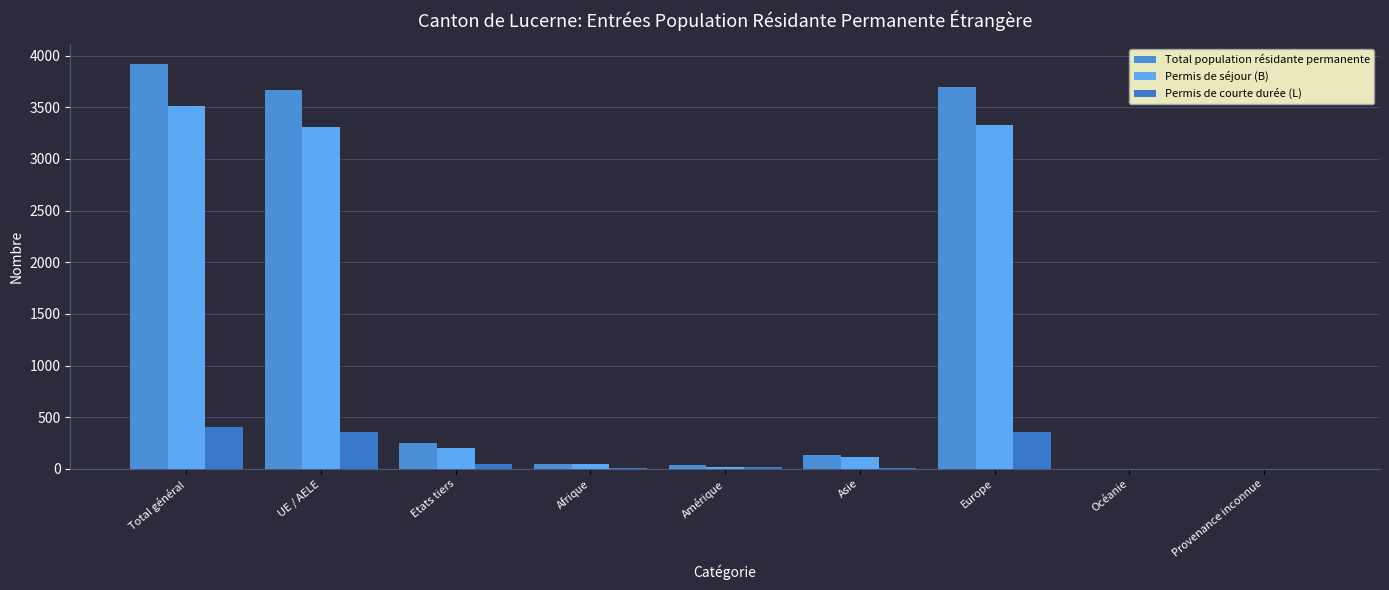

At which label does Total population résidante permanente first exceed 132?

Total général